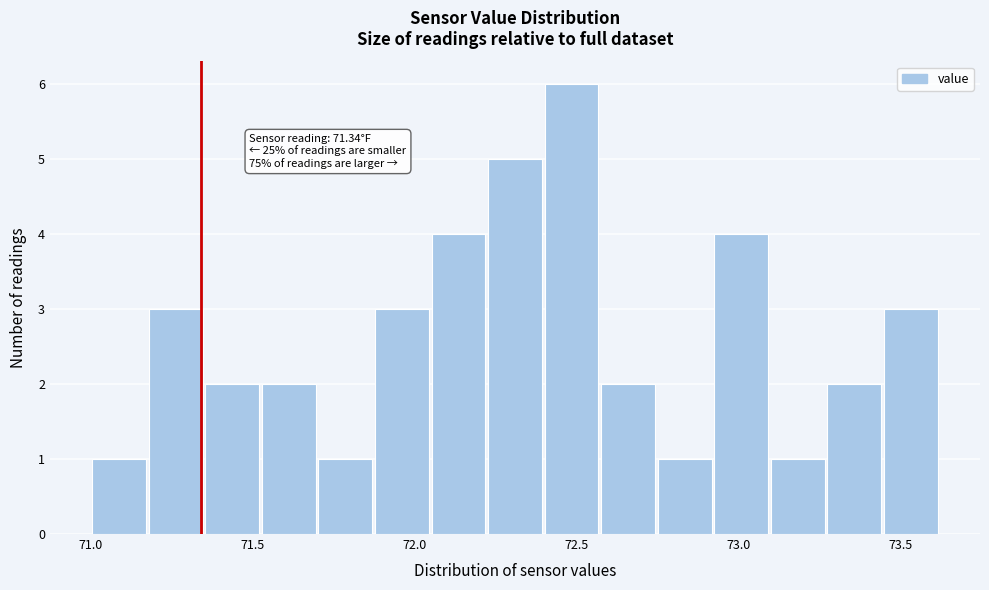

Around what value on the x-axis is the tallest bar? Give the approximate position of its centre, as read against the axis.

72.50